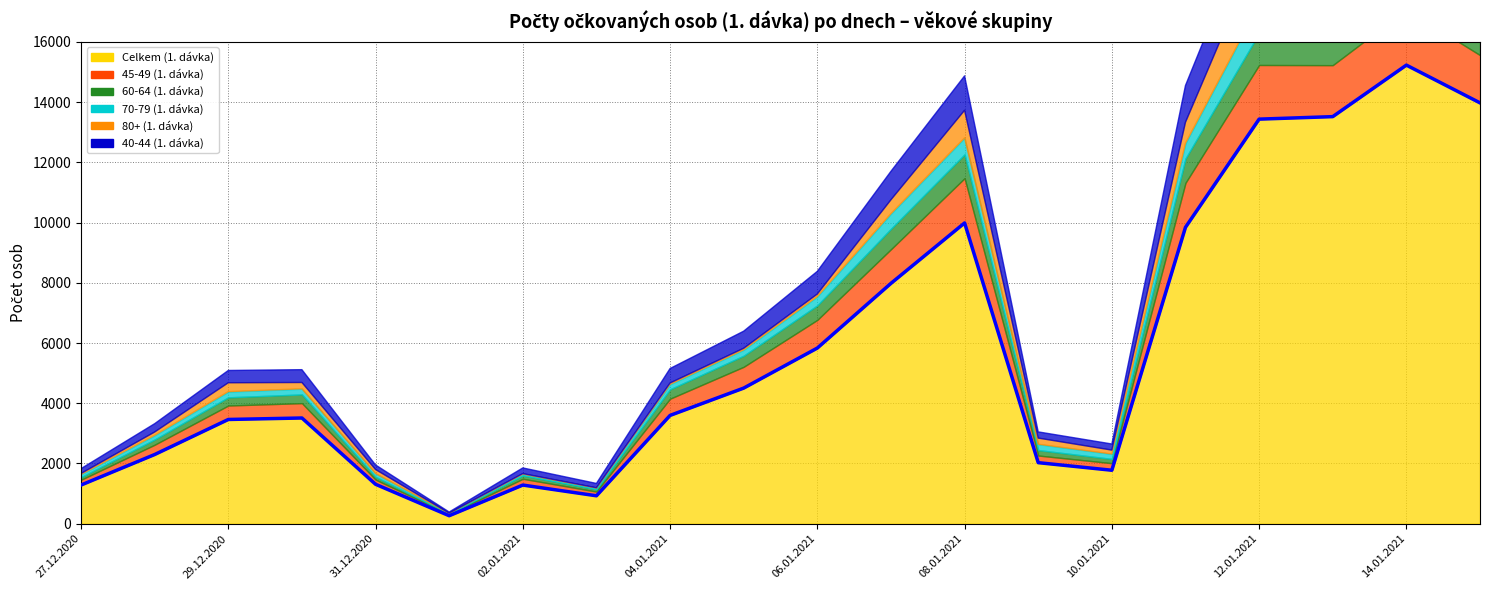

What position from the left is 04.01.2021?

9